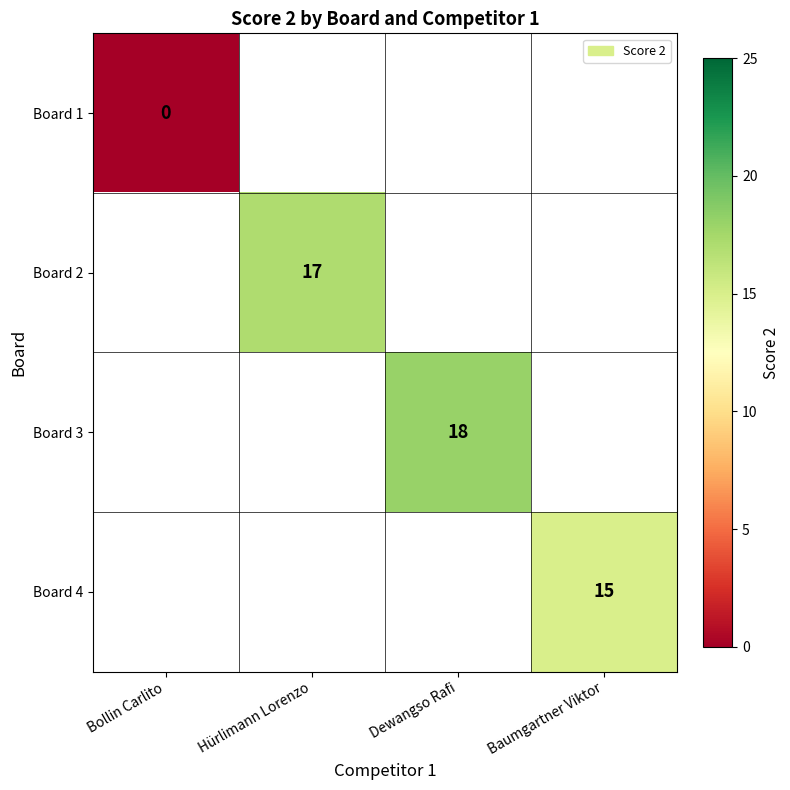

True or false: Board 3 has a value of 25.3 at Dewangso Rafi.

False